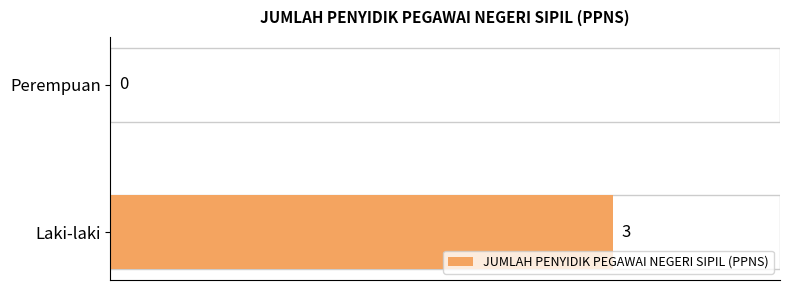

Are the bars grouped side by side (vs. stacked)?

No